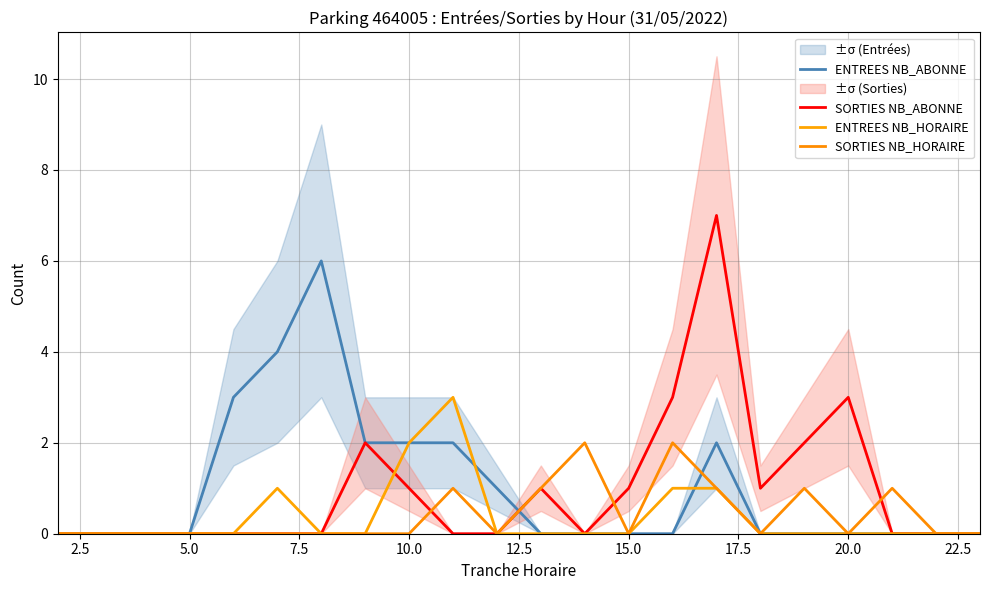

Reading right to left, extract all data points from this chart.

ENTREES NB_ABONNE: 0	0	0	0	0	0	2	0	0	0	0	1	2	2	2	6	4	3	0	0	0	0
SORTIES NB_ABONNE: 0	0	0	3	2	1	7	3	1	0	1	0	0	1	2	0	0	0	0	0	0	0
ENTREES NB_HORAIRE: 0	0	0	0	0	0	1	1	0	0	0	0	3	2	0	0	1	0	0	0	0	0
SORTIES NB_HORAIRE: 0	0	1	0	1	0	1	2	0	2	1	0	1	0	0	0	0	0	0	0	0	0